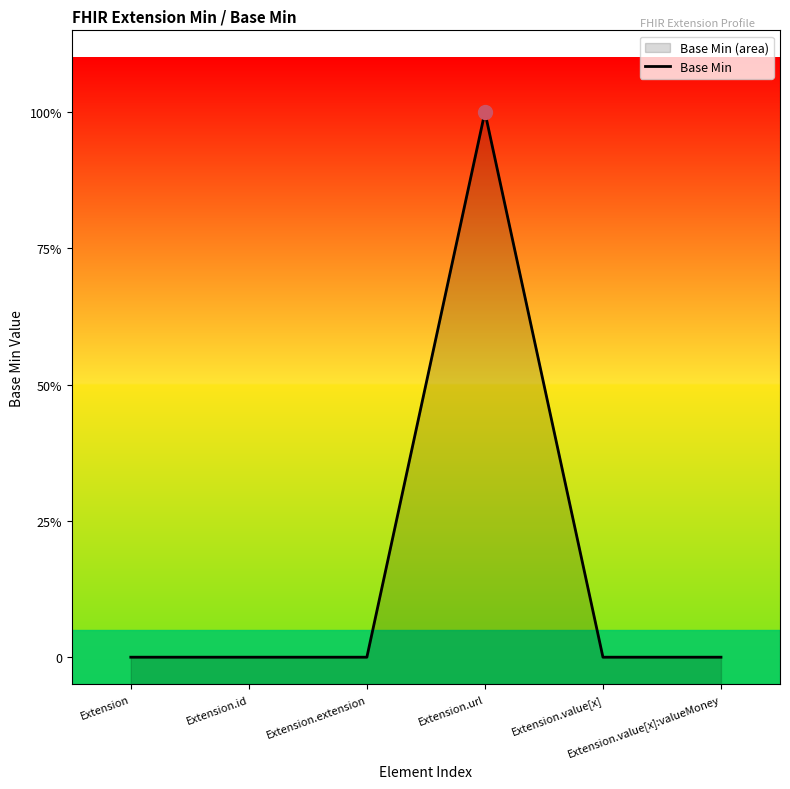

What position from the right is Extension.id?

5